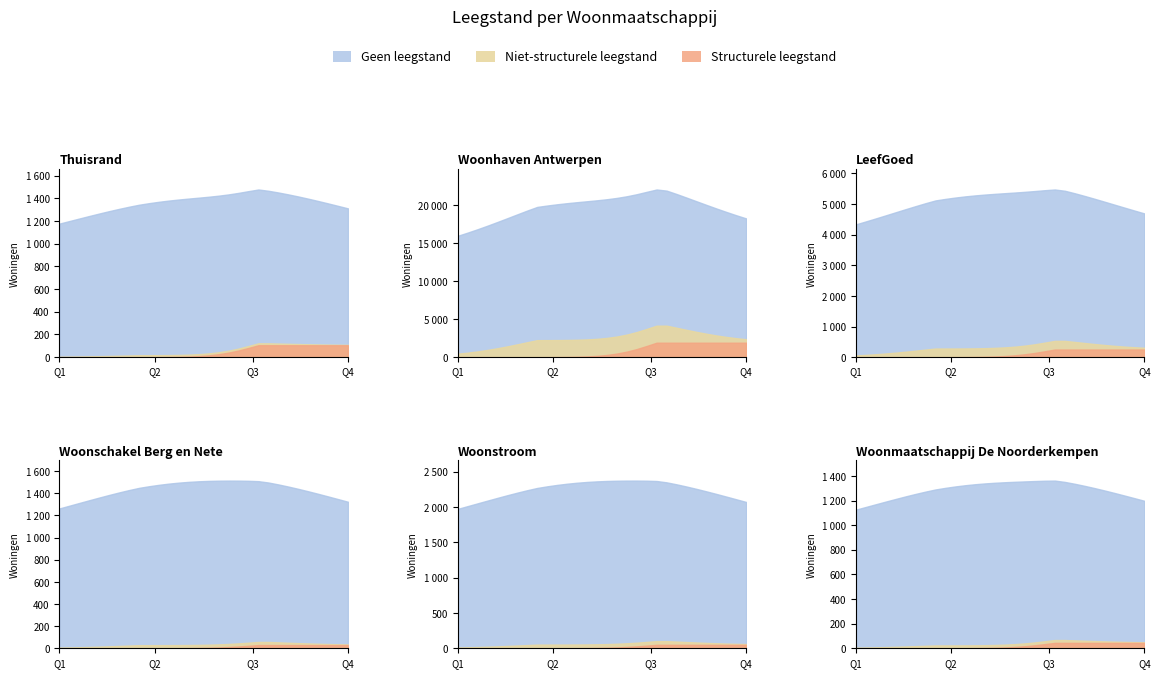

True or false: Totaal Leegstand and Niet-structurele leegstand cross at least once.

False